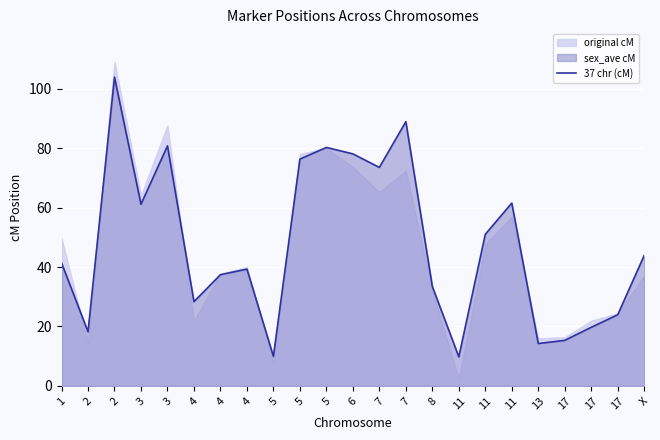

What is the difference between the maximum and minimum values?

94.0